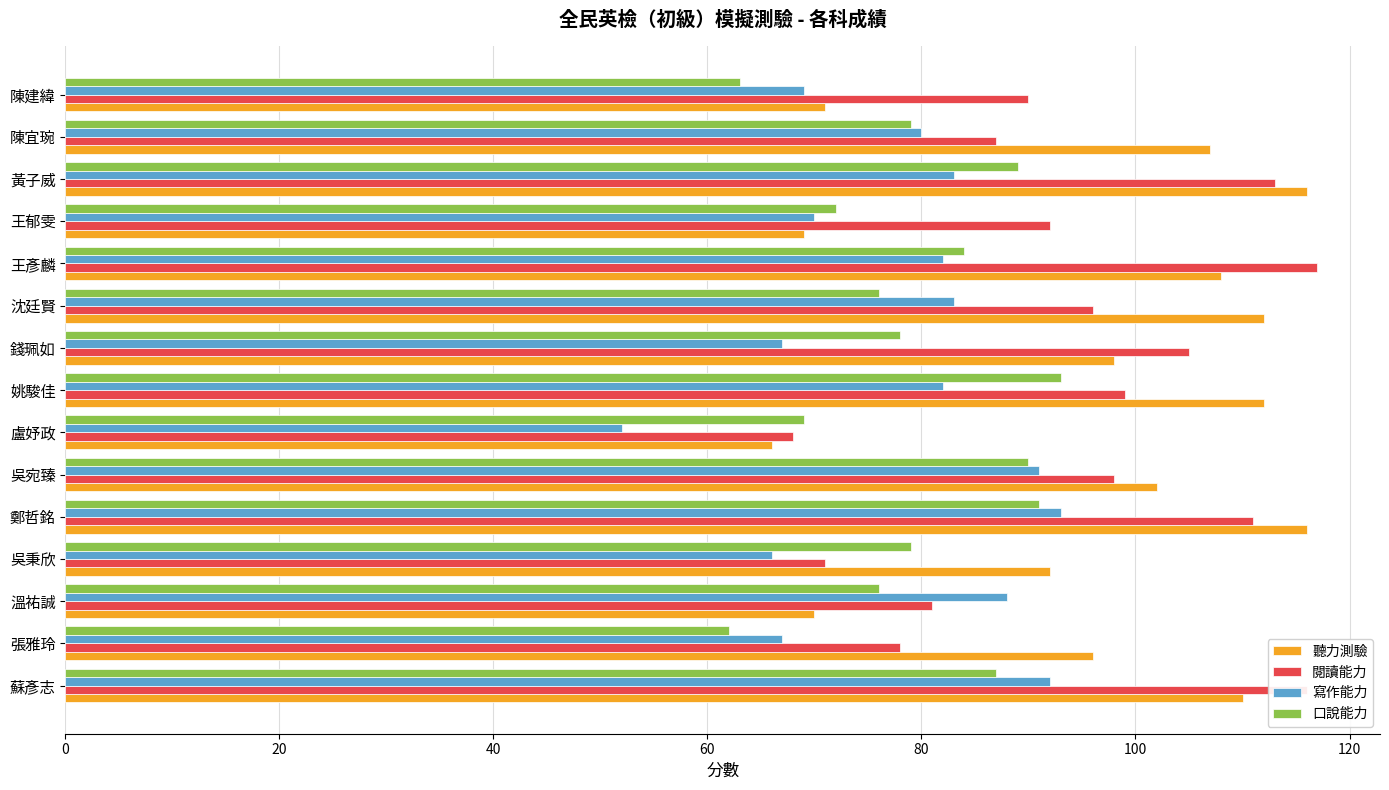

Is it true that 聽力測驗 equals 108 at 王彥麟?

True